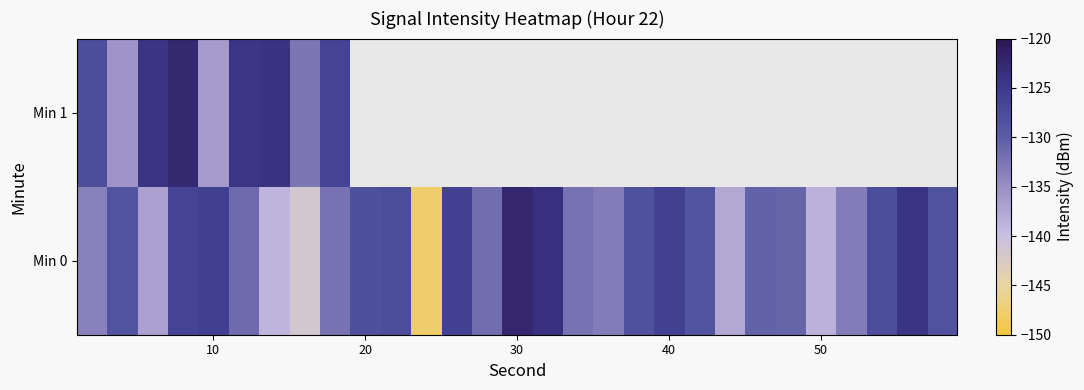

Which series has the largest range (max minus min)?

Min 0